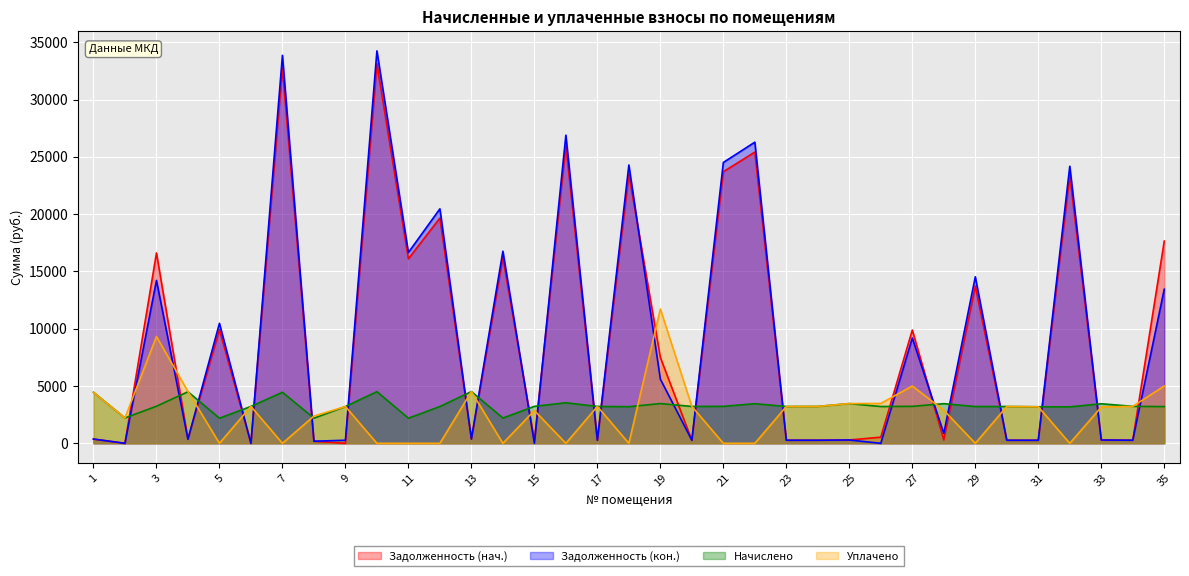

What is the spread (max minus min) of values at 13?

4139.7